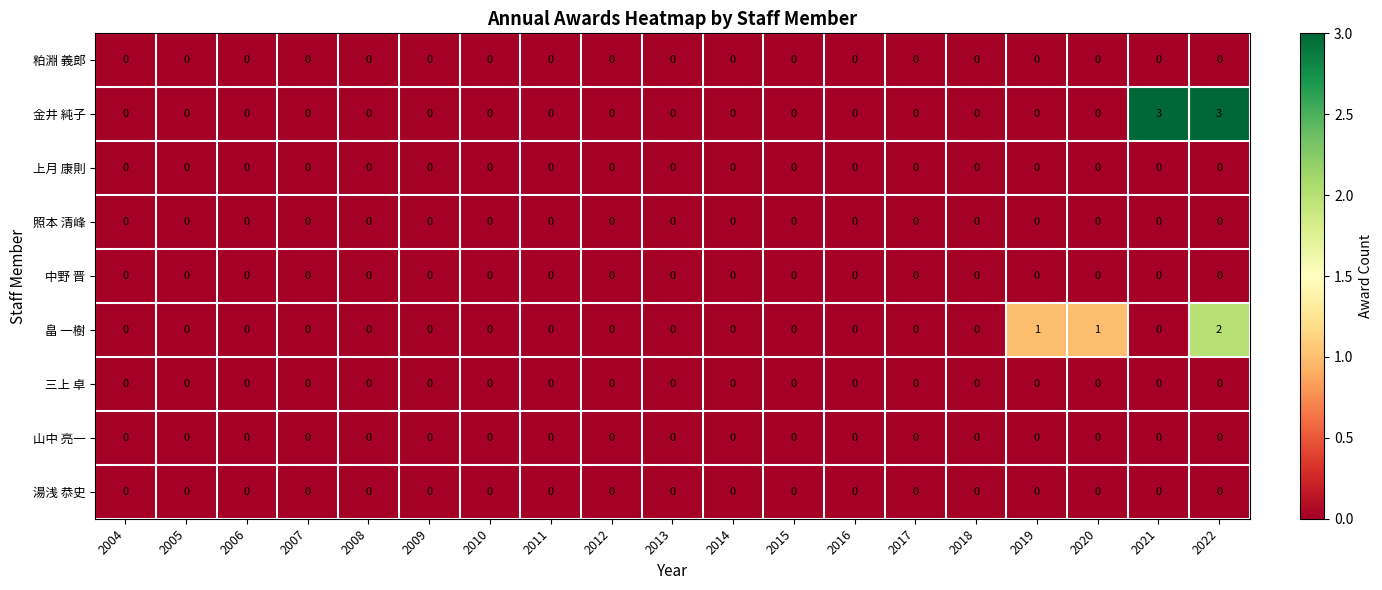

The 金井 純子 series shows 0 at 2004. True or false?

True